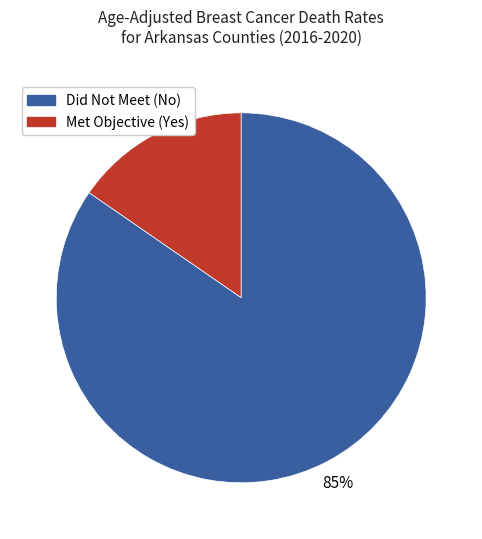

Does any single category account for the majority?

Yes